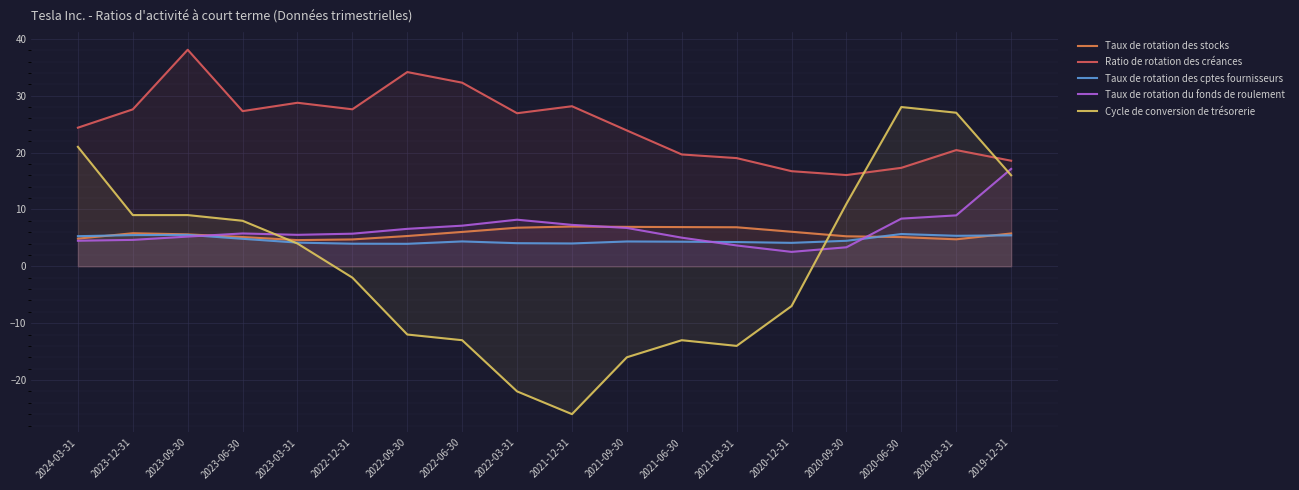

How many distinct data groups are displayed?

5